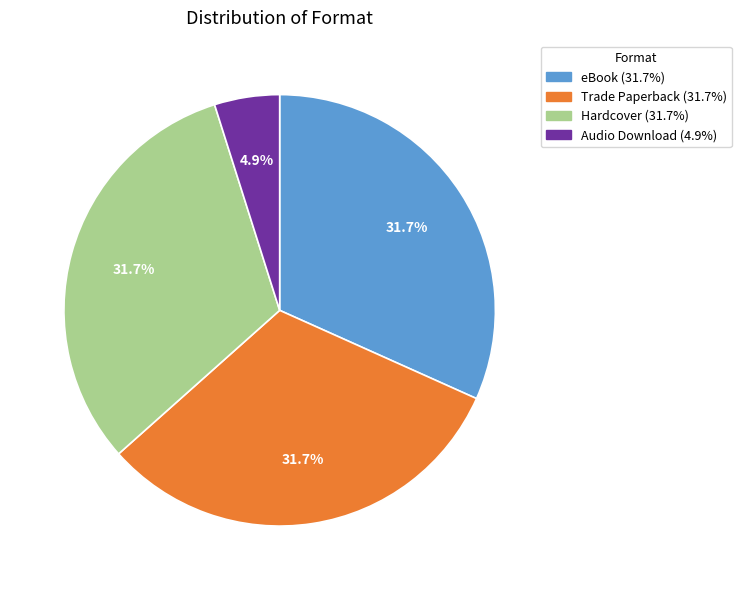

Does any single category account for the majority?

No